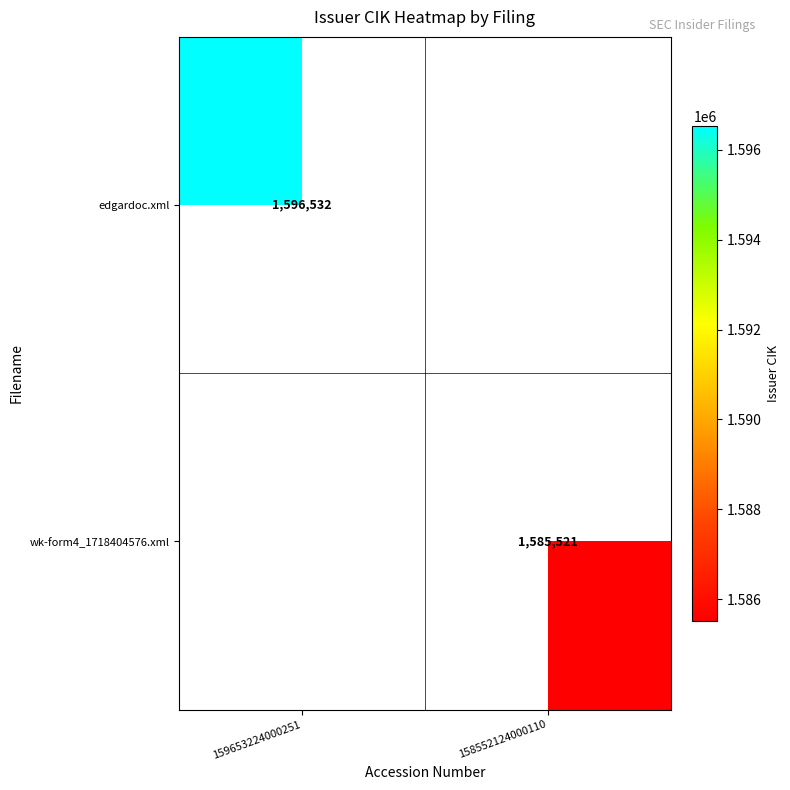

At how many categories does at least one series exceed 1595734?

1